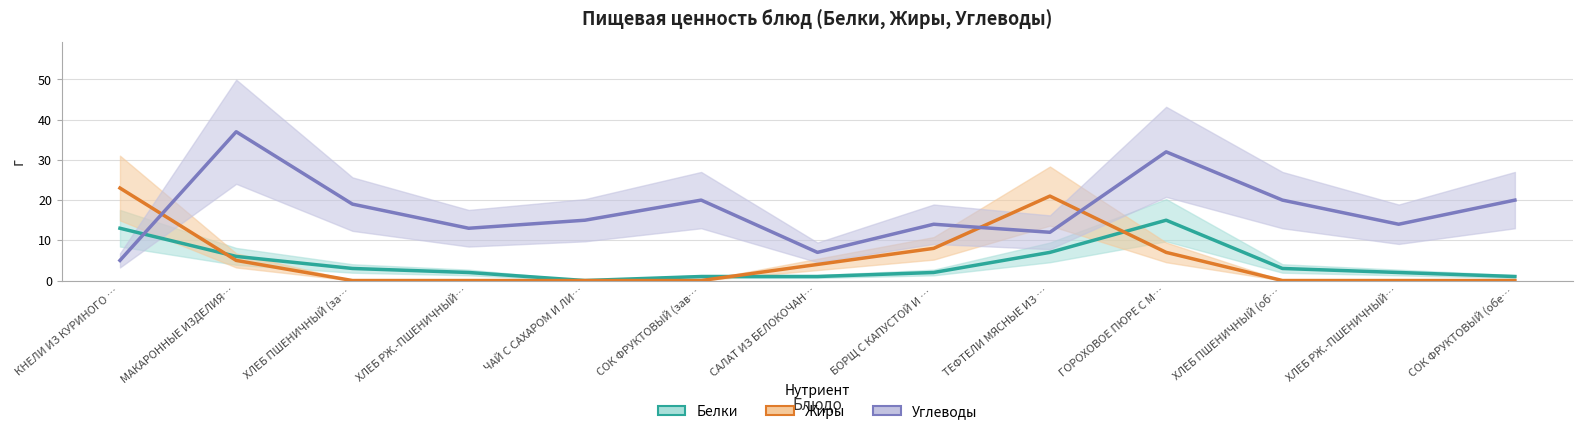

What is the difference between the Жиры values at СОК ФРУКТОВЫЙ (зав… and САЛАТ ИЗ БЕЛОКОЧАН…?

4